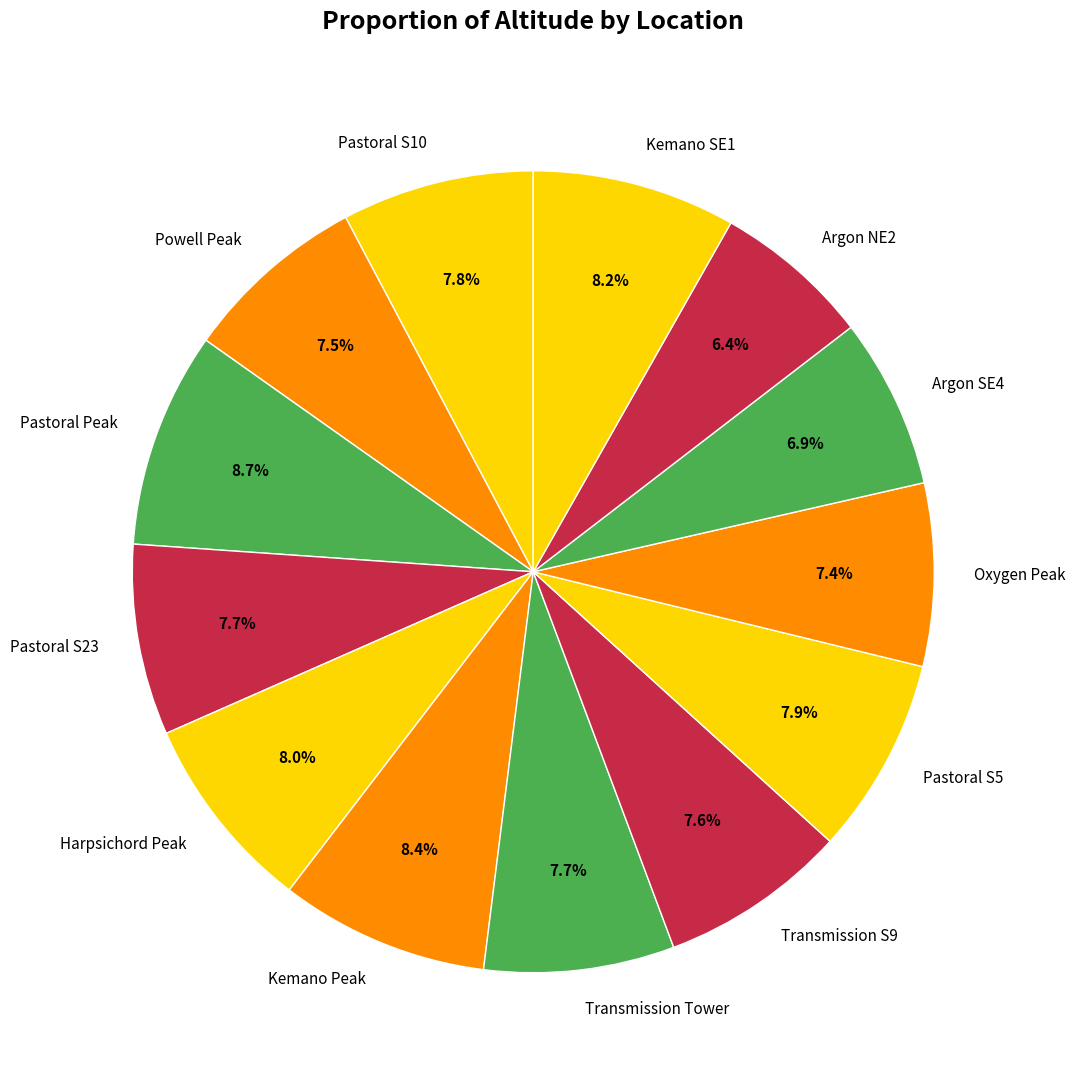

How many segments does this pie chart have?

13